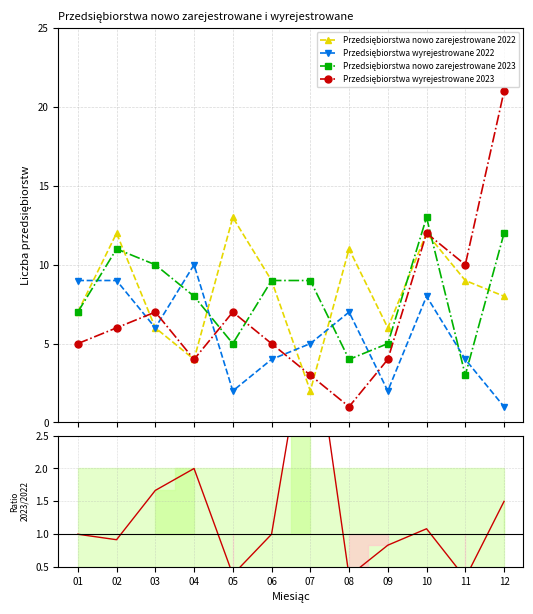

Where is the first local maximum for Nowo zarejestrowane 2023/2022?

04